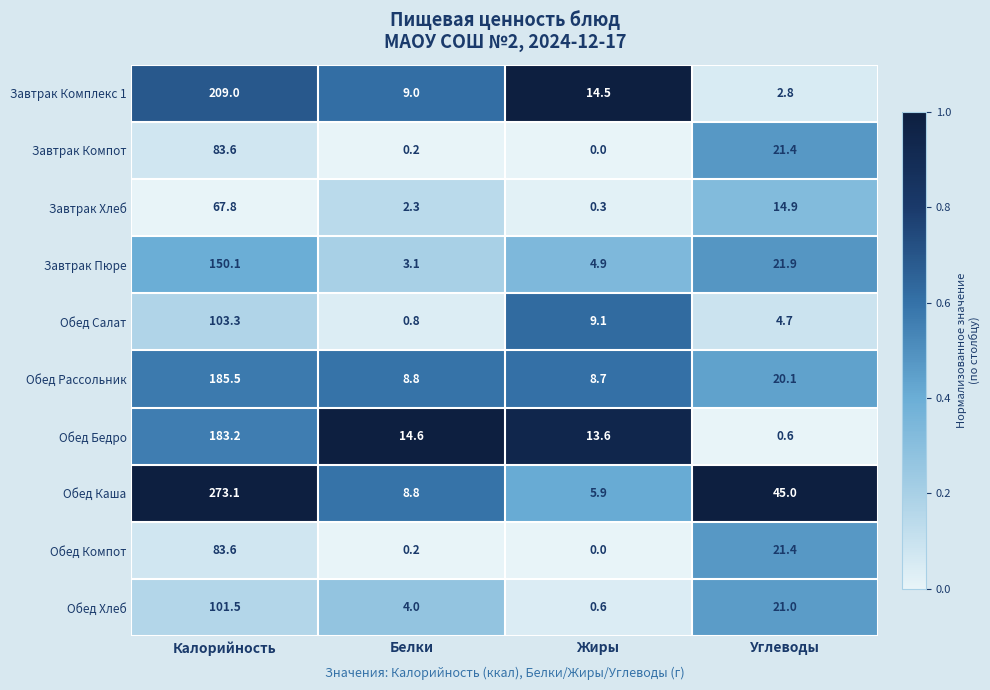

How many categories are shown in the chart?

4